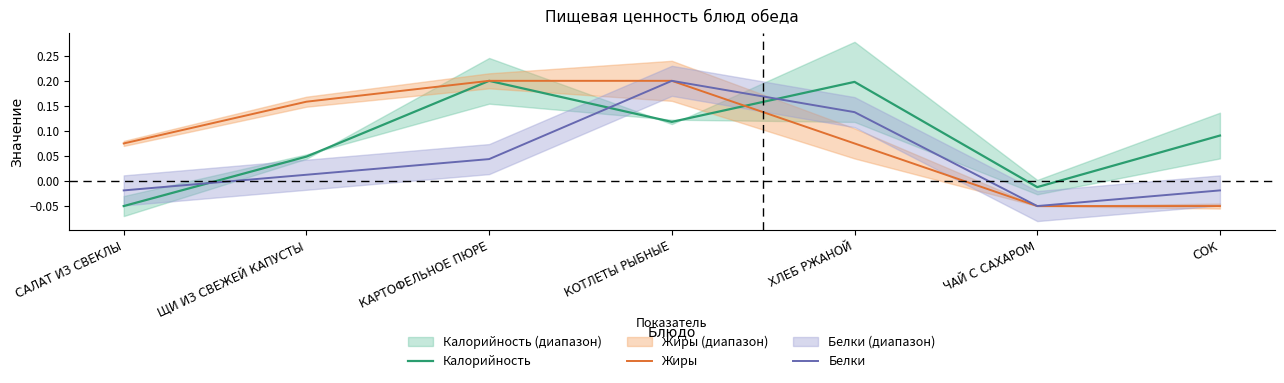

At which category does the chart reach its minimum across all series?

САЛАТ ИЗ СВЕКЛЫ